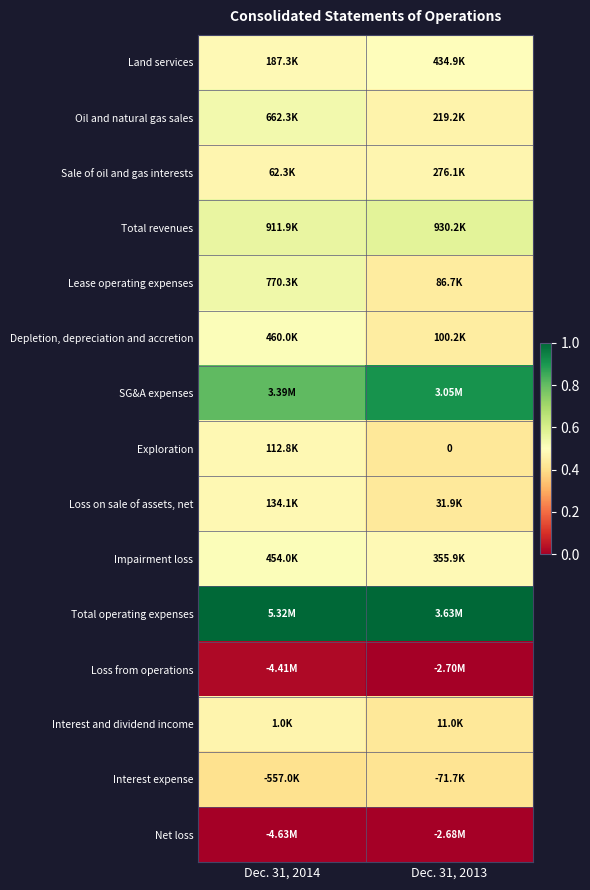

How many series are shown in this chart?

15